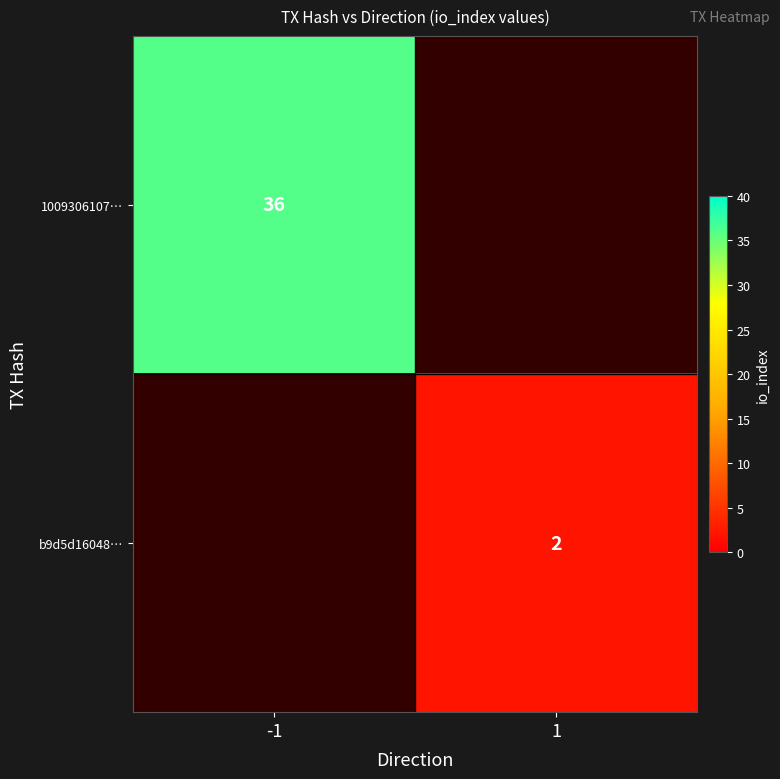

True or false: 1009306107… has a value of 36 at -1.

True